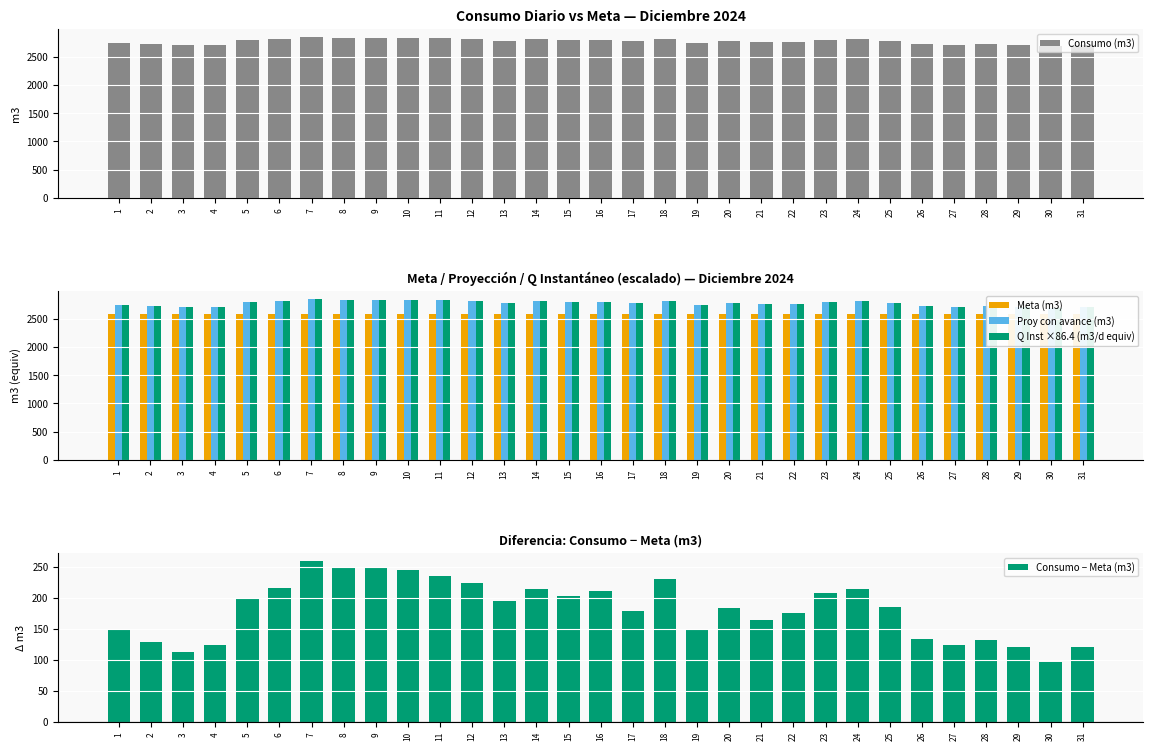

Where is Meta (m3) nearest to the value 2592?

1